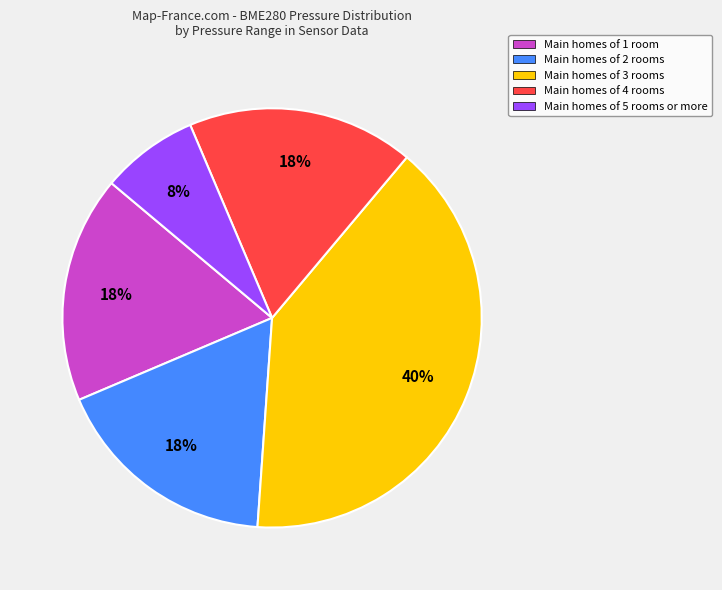

To the nearest percent, what is the combined percentage of Main homes of 5 rooms or more and Main homes of 2 rooms?

25%